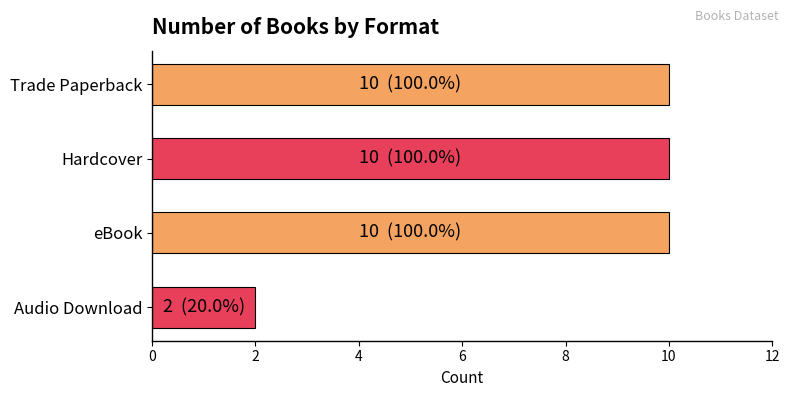

What is the maximum value shown in the chart?

10